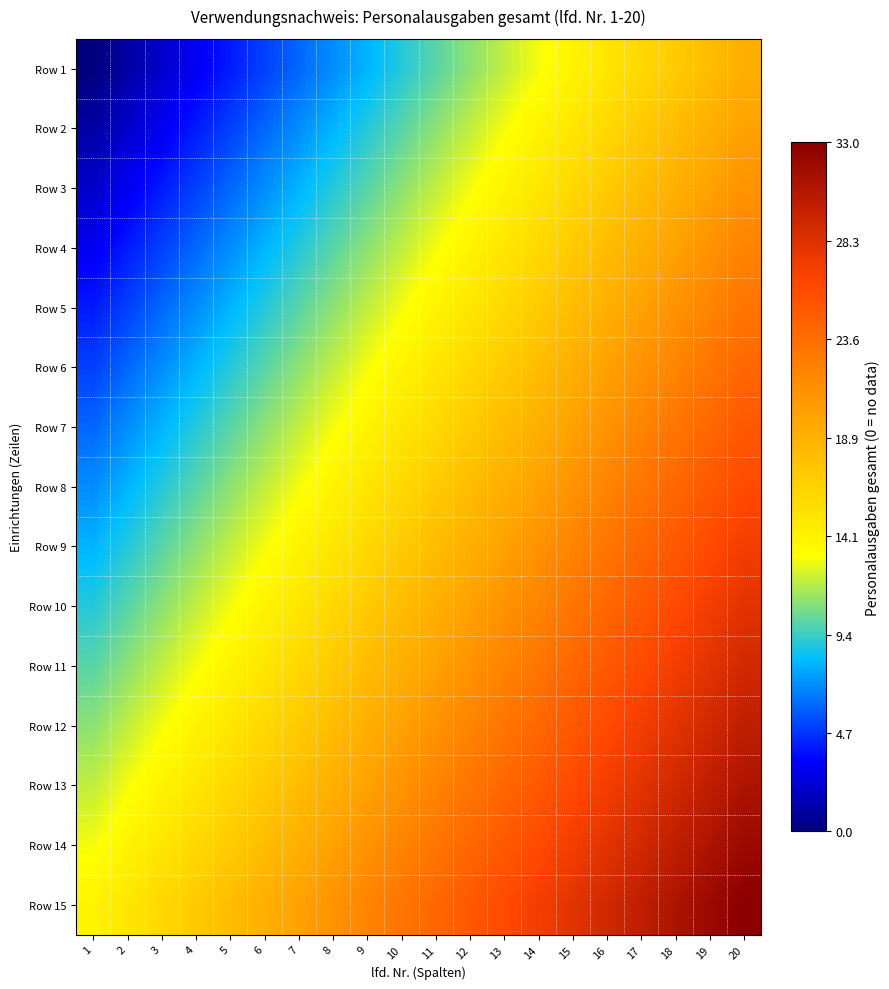

Reading right to left, transcribe all the data shown in this chart.

Row 1: 20=19	19=18	18=17	17=16	16=15	15=14	14=13	13=12	12=11	11=10	10=9	9=8	8=7	7=6	6=5	5=4	4=3	3=2	2=1	1=0
Row 2: 20=20	19=19	18=18	17=17	16=16	15=15	14=14	13=13	12=12	11=11	10=10	9=9	8=8	7=7	6=6	5=5	4=4	3=3	2=2	1=1
Row 3: 20=21	19=20	18=19	17=18	16=17	15=16	14=15	13=14	12=13	11=12	10=11	9=10	8=9	7=8	6=7	5=6	4=5	3=4	2=3	1=2
Row 4: 20=22	19=21	18=20	17=19	16=18	15=17	14=16	13=15	12=14	11=13	10=12	9=11	8=10	7=9	6=8	5=7	4=6	3=5	2=4	1=3
Row 5: 20=23	19=22	18=21	17=20	16=19	15=18	14=17	13=16	12=15	11=14	10=13	9=12	8=11	7=10	6=9	5=8	4=7	3=6	2=5	1=4
Row 6: 20=24	19=23	18=22	17=21	16=20	15=19	14=18	13=17	12=16	11=15	10=14	9=13	8=12	7=11	6=10	5=9	4=8	3=7	2=6	1=5
Row 7: 20=25	19=24	18=23	17=22	16=21	15=20	14=19	13=18	12=17	11=16	10=15	9=14	8=13	7=12	6=11	5=10	4=9	3=8	2=7	1=6
Row 8: 20=26	19=25	18=24	17=23	16=22	15=21	14=20	13=19	12=18	11=17	10=16	9=15	8=14	7=13	6=12	5=11	4=10	3=9	2=8	1=7
Row 9: 20=27	19=26	18=25	17=24	16=23	15=22	14=21	13=20	12=19	11=18	10=17	9=16	8=15	7=14	6=13	5=12	4=11	3=10	2=9	1=8
Row 10: 20=28	19=27	18=26	17=25	16=24	15=23	14=22	13=21	12=20	11=19	10=18	9=17	8=16	7=15	6=14	5=13	4=12	3=11	2=10	1=9
Row 11: 20=29	19=28	18=27	17=26	16=25	15=24	14=23	13=22	12=21	11=20	10=19	9=18	8=17	7=16	6=15	5=14	4=13	3=12	2=11	1=10
Row 12: 20=30	19=29	18=28	17=27	16=26	15=25	14=24	13=23	12=22	11=21	10=20	9=19	8=18	7=17	6=16	5=15	4=14	3=13	2=12	1=11
Row 13: 20=31	19=30	18=29	17=28	16=27	15=26	14=25	13=24	12=23	11=22	10=21	9=20	8=19	7=18	6=17	5=16	4=15	3=14	2=13	1=12
Row 14: 20=32	19=31	18=30	17=29	16=28	15=27	14=26	13=25	12=24	11=23	10=22	9=21	8=20	7=19	6=18	5=17	4=16	3=15	2=14	1=13
Row 15: 20=33	19=32	18=31	17=30	16=29	15=28	14=27	13=26	12=25	11=24	10=23	9=22	8=21	7=20	6=19	5=18	4=17	3=16	2=15	1=14